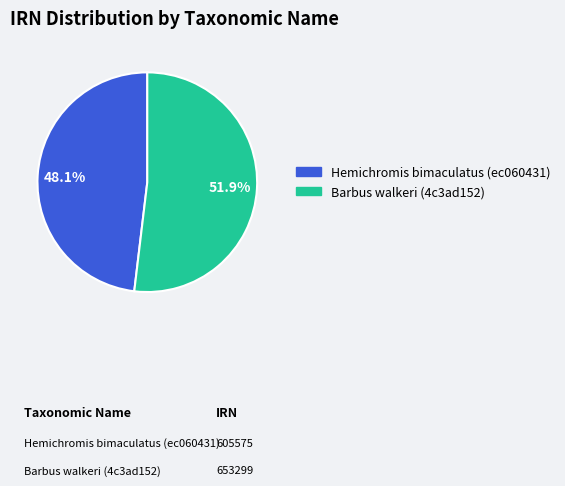

Count the number of slices in the pie.

2